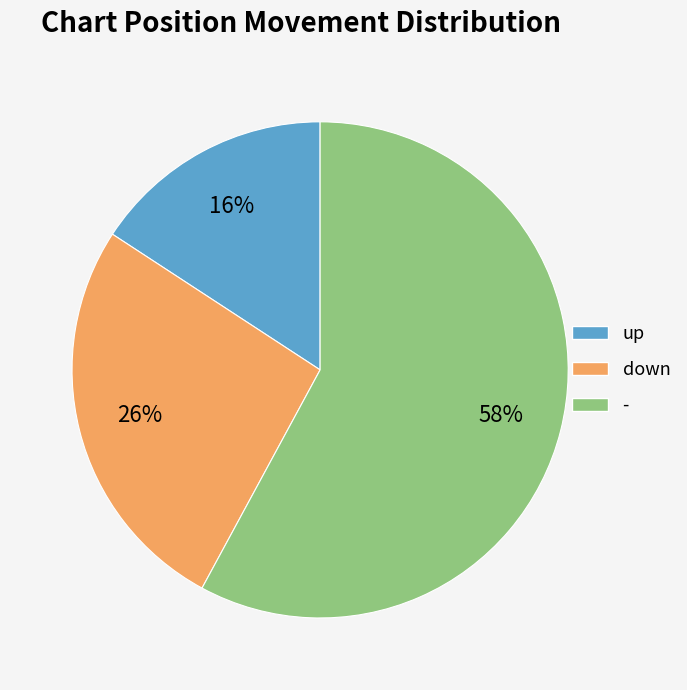

Between up and -, which is larger?

-